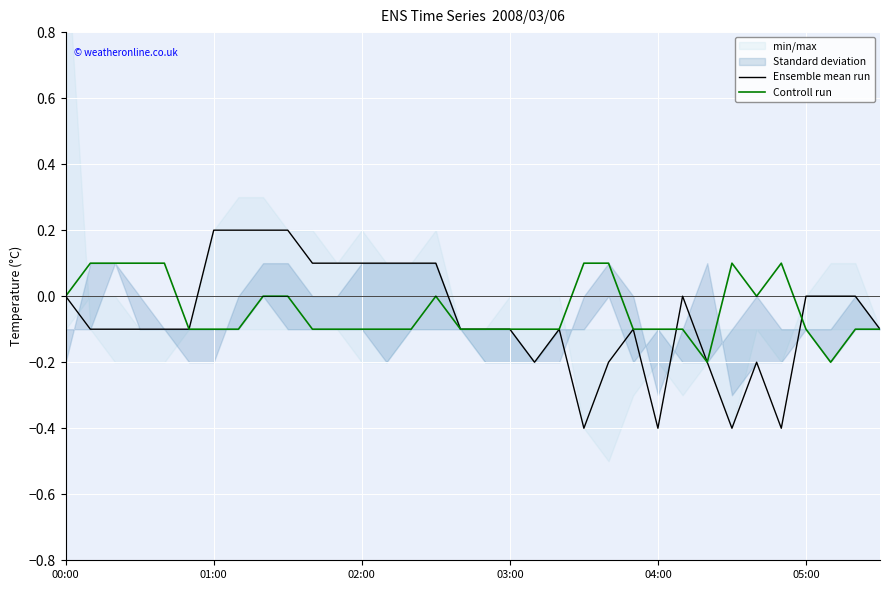

At which label is Controll run closest to 0?

00:00